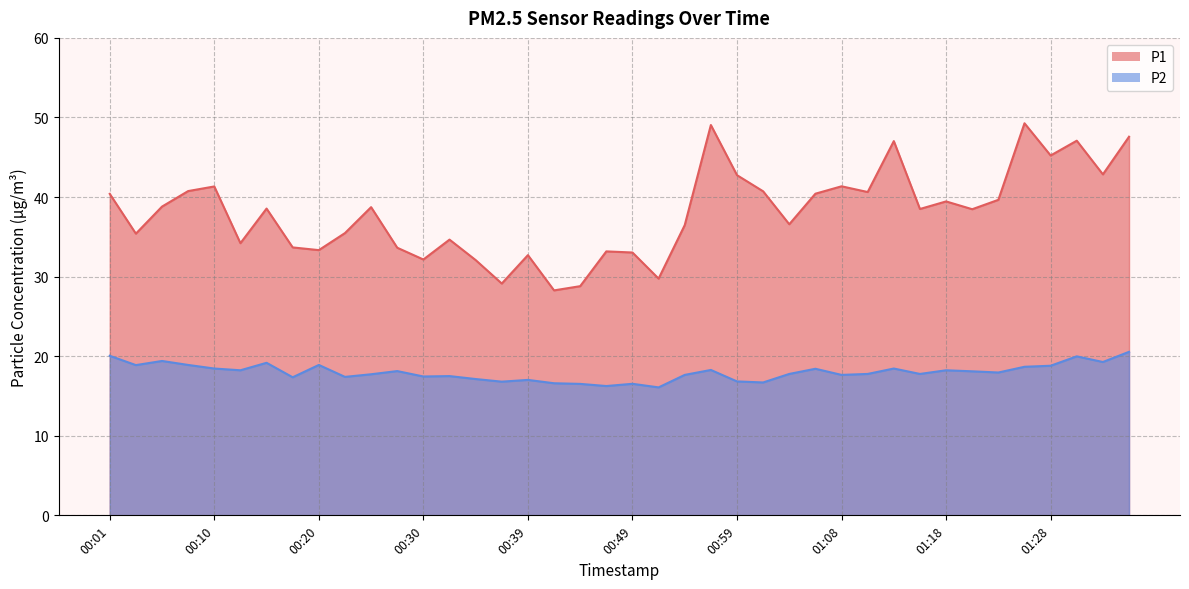

Reading right to left, transcribe all the data shown in this chart.

P1: 01:35=47.6	01:33=42.9	01:30=47.1	01:28=45.2	01:25=49.3	01:23=39.6	01:21=38.5	01:18=39.5	01:16=38.5	01:13=47.0	01:11=40.6	01:08=41.4	01:06=40.4	01:04=36.6	01:01=40.7	00:59=42.8	00:56=49.0	00:54=36.5	00:52=29.8	00:49=33.0	00:47=33.2	00:44=28.8	00:42=28.3	00:39=32.7	00:37=29.1	00:35=32.1	00:32=34.6	00:30=32.1	00:27=33.6	00:25=38.7	00:22=35.5	00:20=33.3	00:18=33.7	00:15=38.5	00:13=34.2	00:10=41.3	00:08=40.8	00:05=38.8	00:03=35.4	00:01=40.4
P2: 01:35=20.6	01:33=19.3	01:30=20.0	01:28=18.8	01:25=18.7	01:23=17.9	01:21=18.1	01:18=18.2	01:16=17.8	01:13=18.4	01:11=17.8	01:08=17.6	01:06=18.4	01:04=17.8	01:01=16.7	00:59=16.8	00:56=18.3	00:54=17.6	00:52=16.1	00:49=16.5	00:47=16.2	00:44=16.5	00:42=16.6	00:39=17.0	00:37=16.8	00:35=17.1	00:32=17.5	00:30=17.4	00:27=18.1	00:25=17.7	00:22=17.4	00:20=18.9	00:18=17.4	00:15=19.2	00:13=18.2	00:10=18.4	00:08=18.9	00:05=19.4	00:03=18.9	00:01=20.1